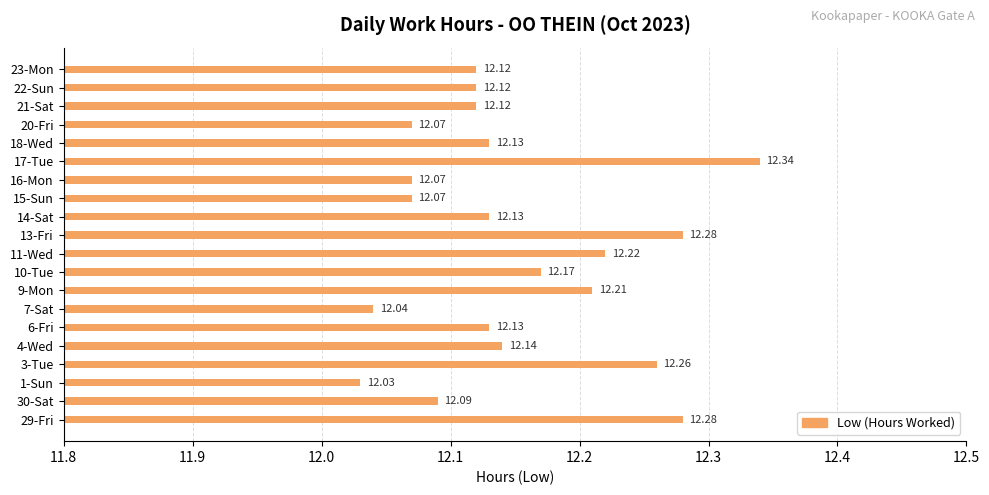

Between 10-Tue and 13-Fri, which is larger?

13-Fri